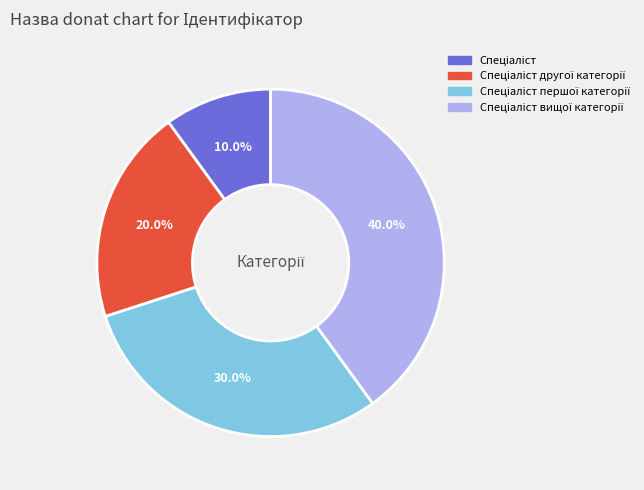

Is there a majority slice in this chart?

No